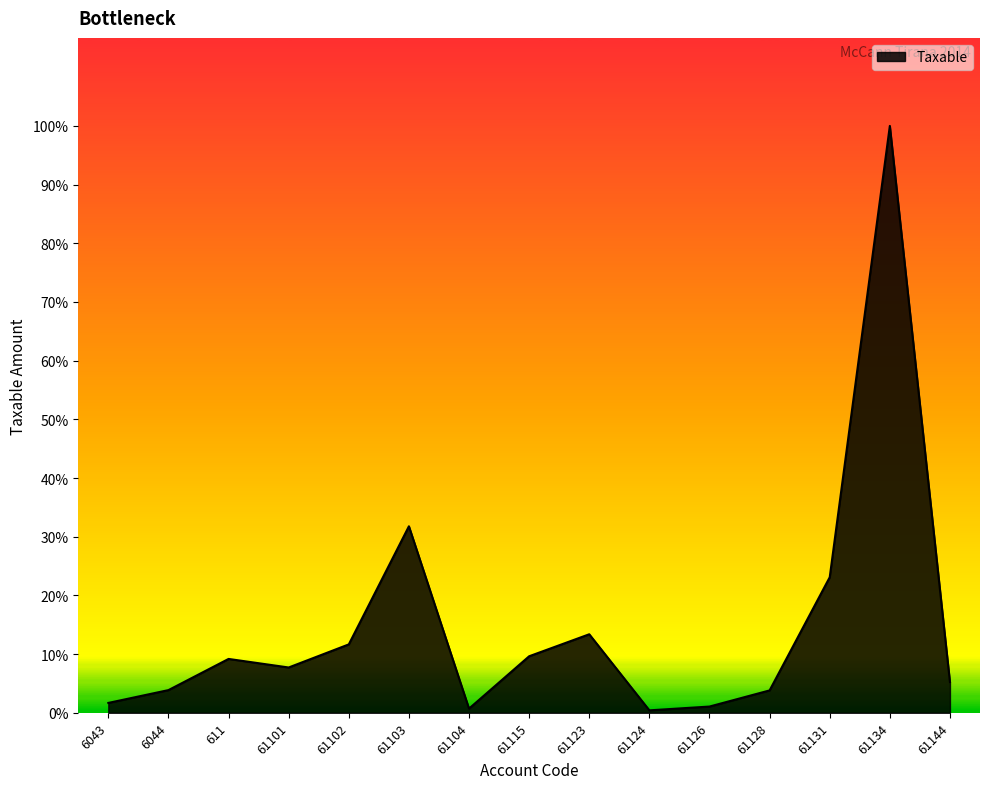

What is the difference between the maximum and second lowest values?

14781959.8